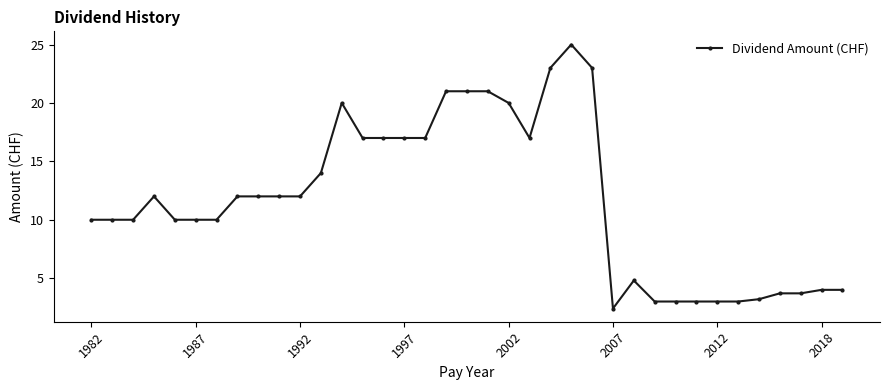

True or false: the data has more than 2 interior local peaks.

True